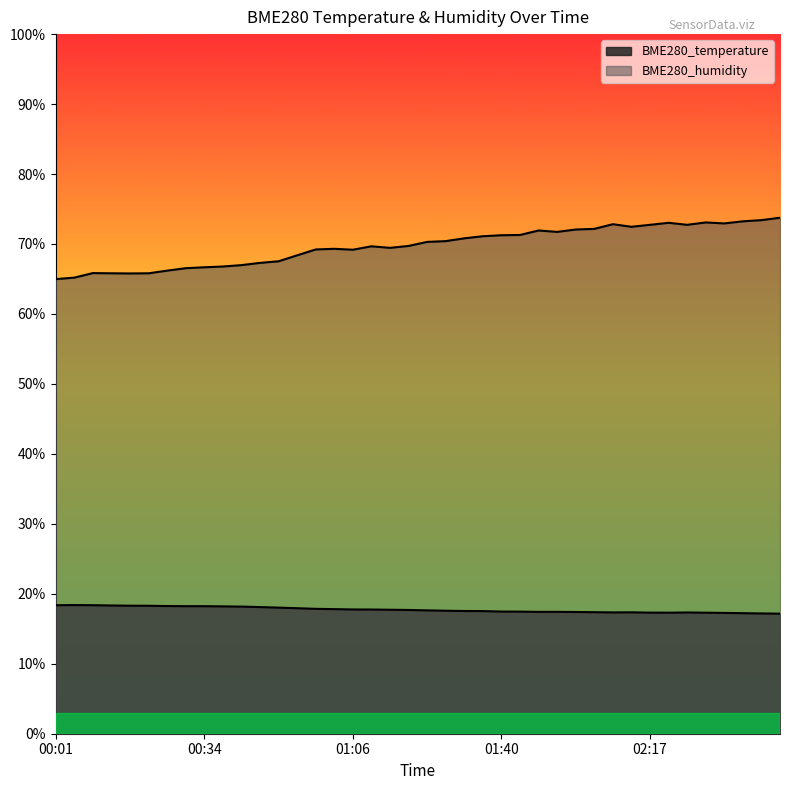

True or false: BME280_humidity and BME280_temperature intersect in this chart.

False